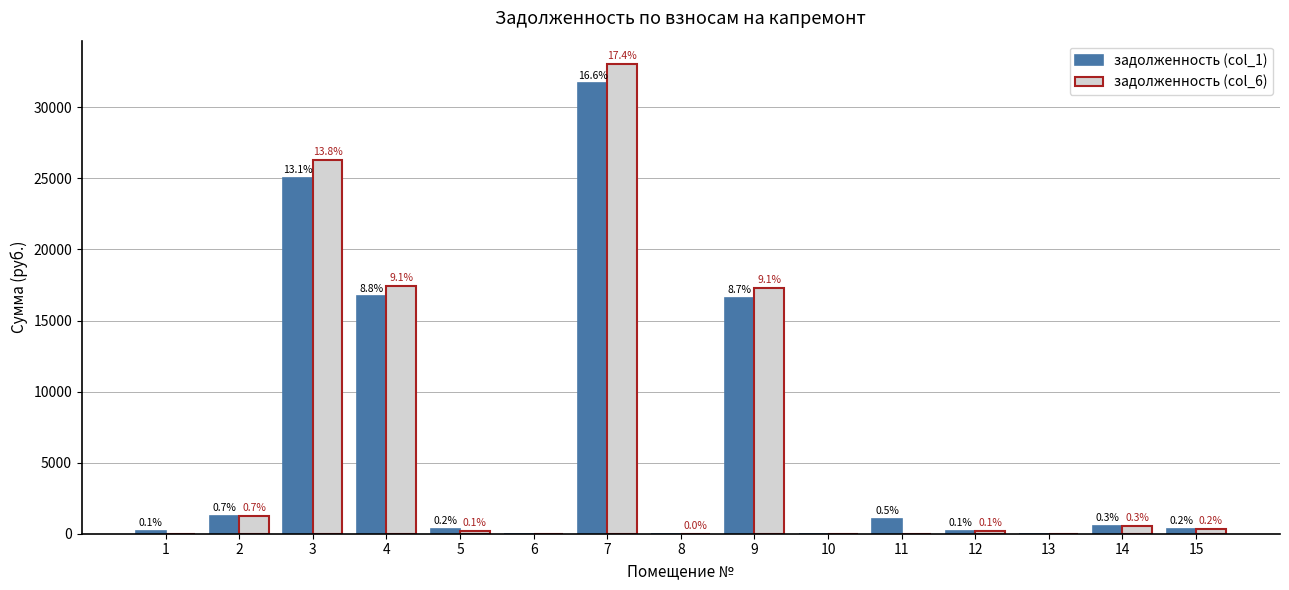

Reading left to right, list all the values displayed in this chart.

задолженность (col_1): 180.8	1261.3	25021.9	16696.1	360.4	0.0	31684.4	0.0	16589.4	0.0	1026.7	183.1	0.0	519.8	344.6
задолженность (col_6): 0.0	1257.1	26298.7	17411.7	181.9	0.0	33042.4	4.9	17300.5	0.0	0.0	183.1	0.0	536.3	344.6